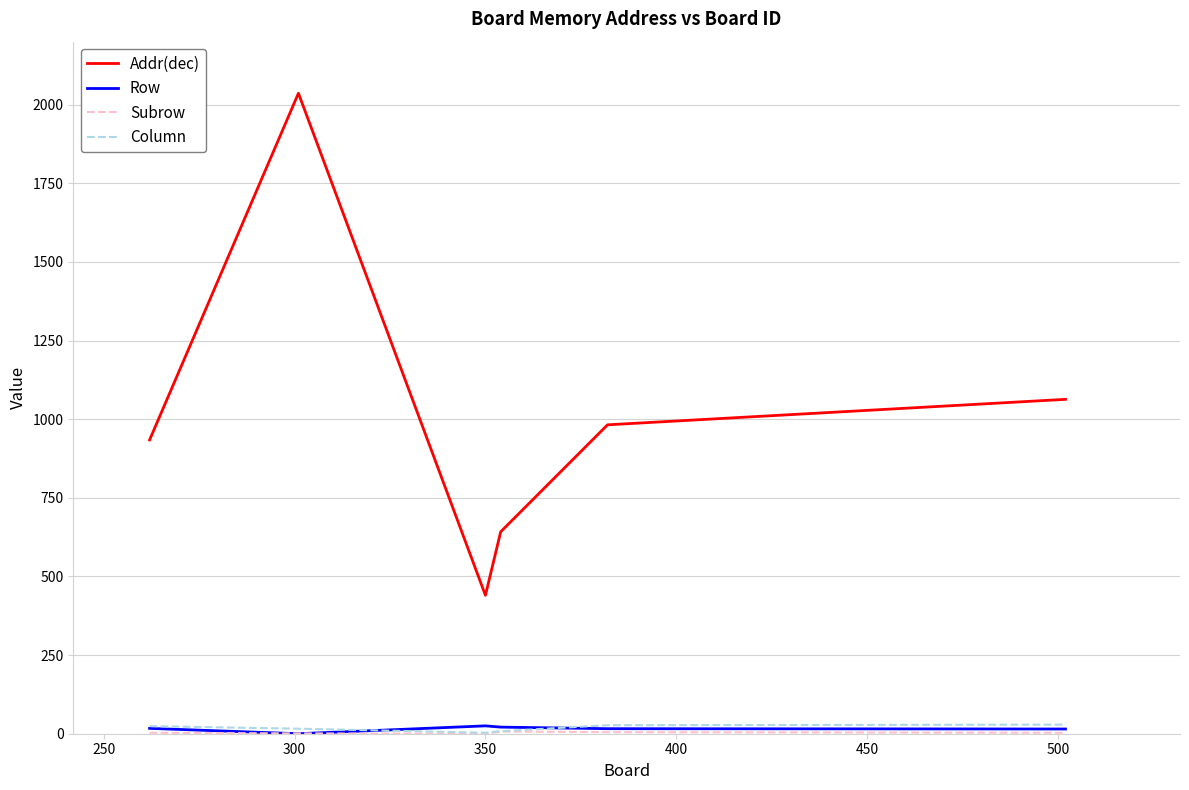

What is the difference between the second highest and second lowest values in the Column series?

19